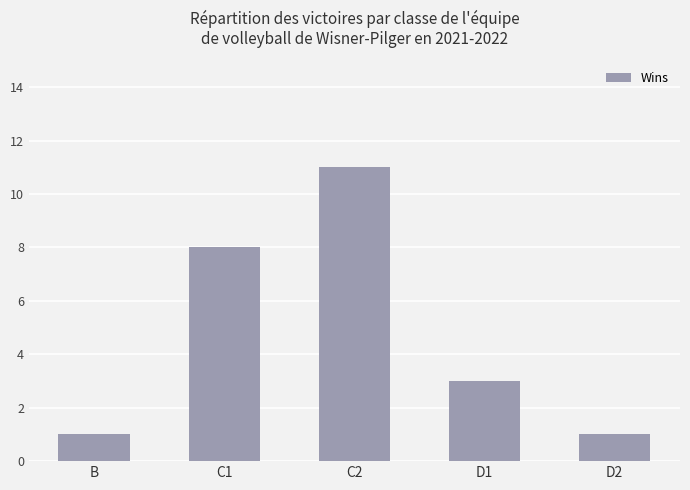

What is the greatest value displayed?

11